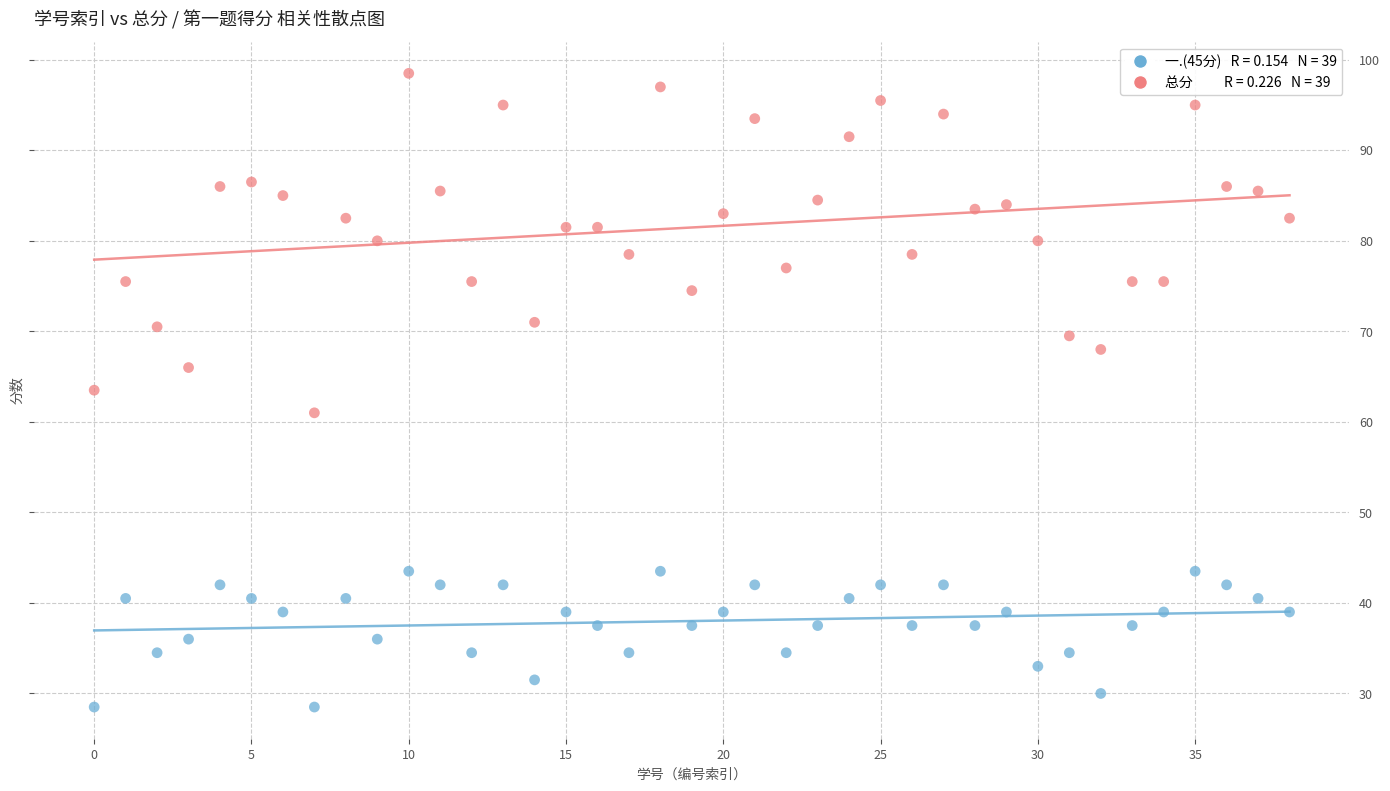

Across all data points, what is the range of Y values (max minus min)?

70.0